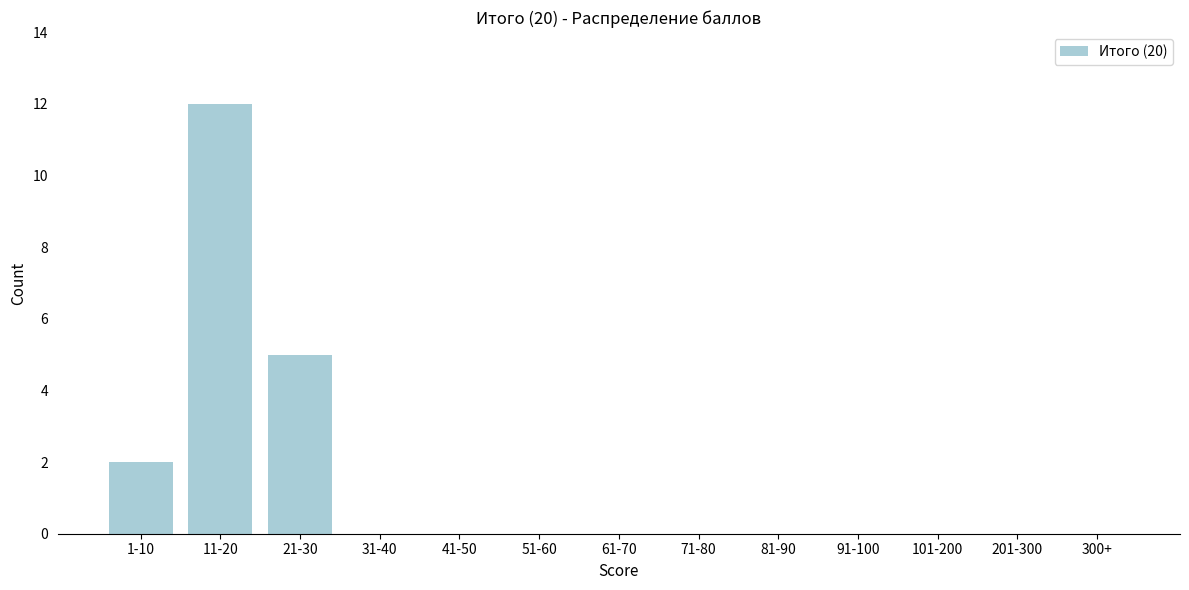

Reading left to right, what are all the values shown in this chart?

1-10=2	11-20=12	21-30=5	31-40=0	41-50=0	51-60=0	61-70=0	71-80=0	81-90=0	91-100=0	101-200=0	201-300=0	300+=0